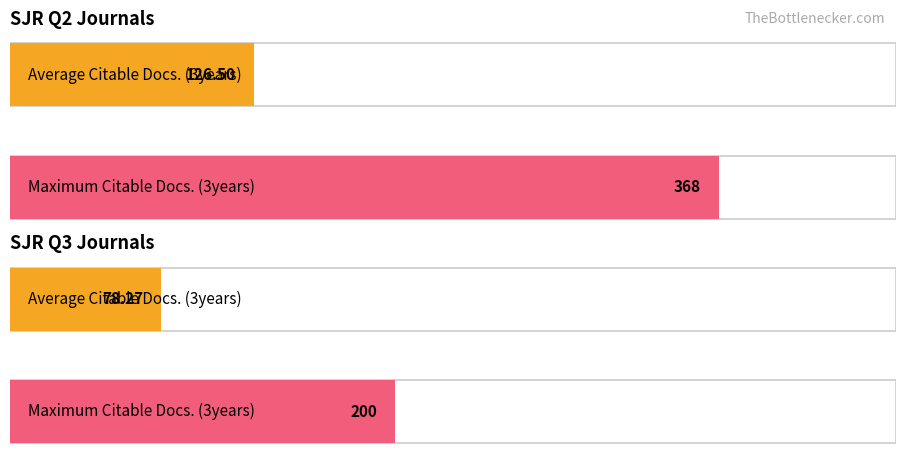

Count the Maximum Citable Docs. (3years) values in the range 194 to 392.

2